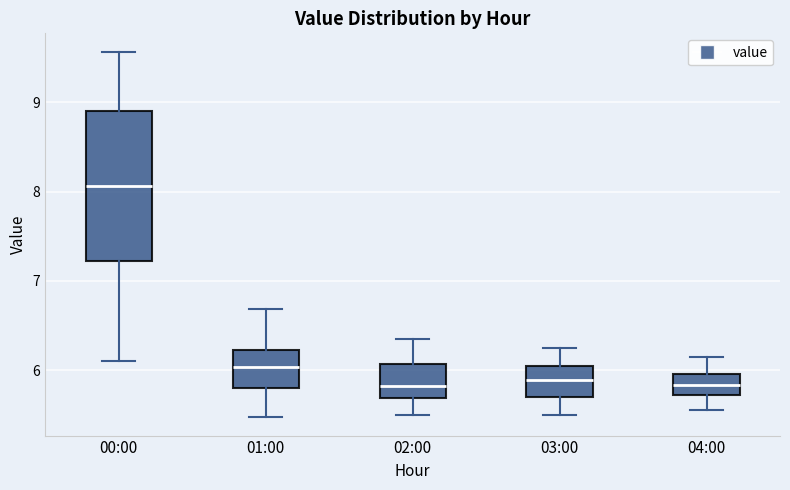

Reading left to right, read every box against the y-axis: the position of its median line, the range the box covers, and the ends of its whiskers. The values are not printed on the chart, so give them approximately, as read against the axis.

00:00: median 8.1, box 7.2 to 8.9, whiskers 6.1 to 9.6
01:00: median 6.0, box 5.8 to 6.2, whiskers 5.5 to 6.7
02:00: median 5.8, box 5.7 to 6.1, whiskers 5.5 to 6.4
03:00: median 5.9, box 5.7 to 6.1, whiskers 5.5 to 6.3
04:00: median 5.8, box 5.7 to 6.0, whiskers 5.6 to 6.2